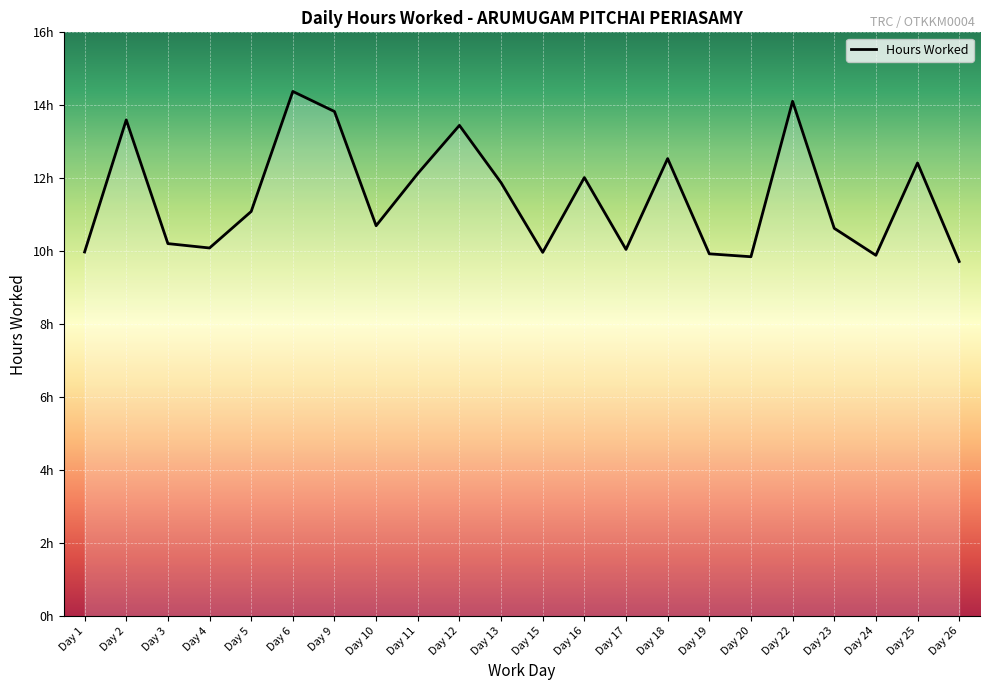

Does the chart display data point markers on the line(s)?

No